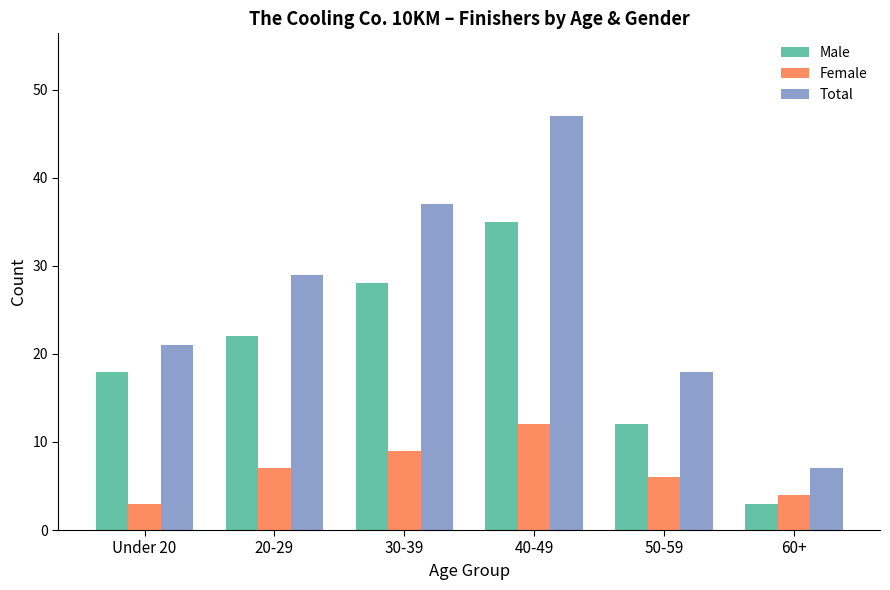

At which label is Total closest to 27?

20-29